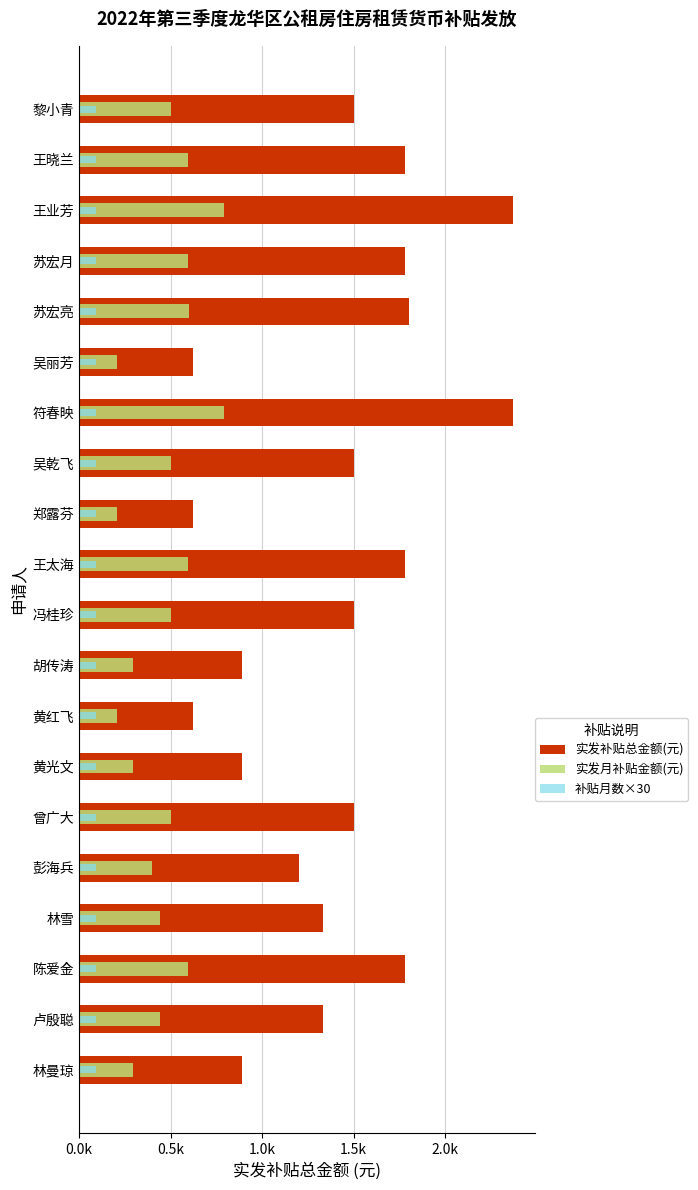

How many values in the 实发月补贴金额(元) series exceed 500?

7